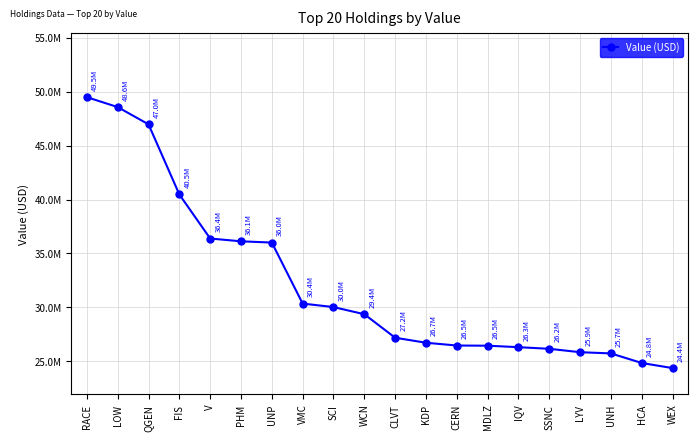

What position from the left is SSNC?

16